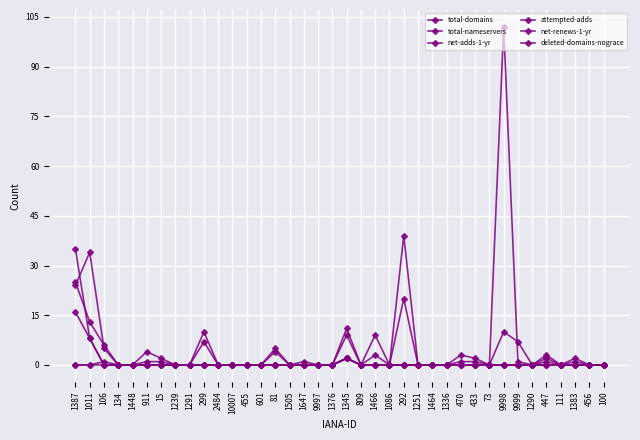

How many lines are shown in the chart?

6